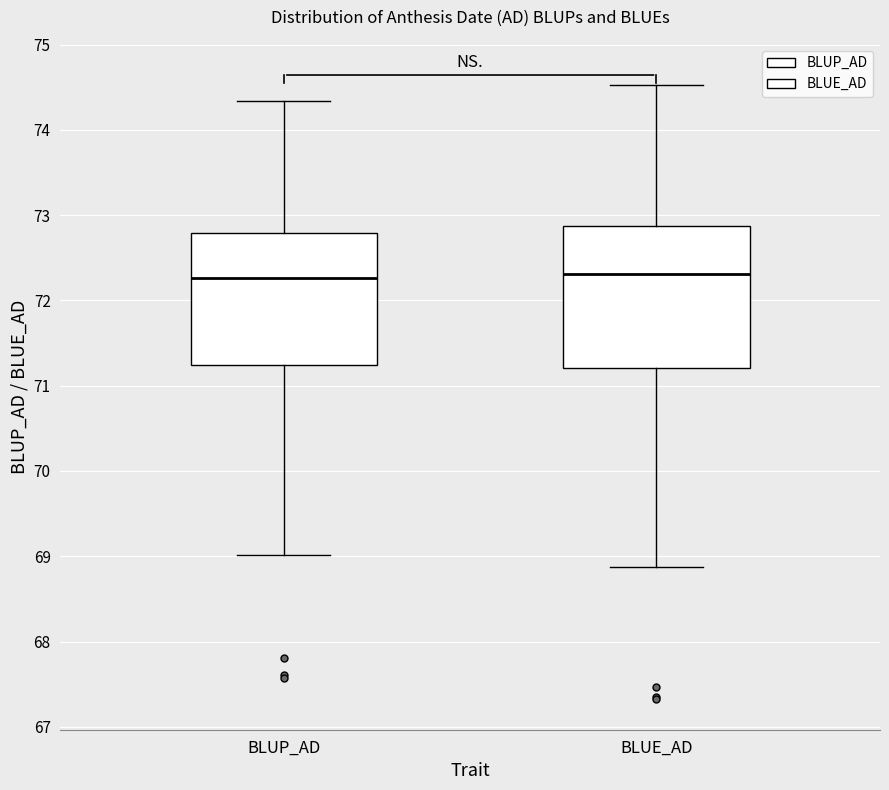

Which box is the tallest, from its lower edge to its upper edge?

BLUE_AD